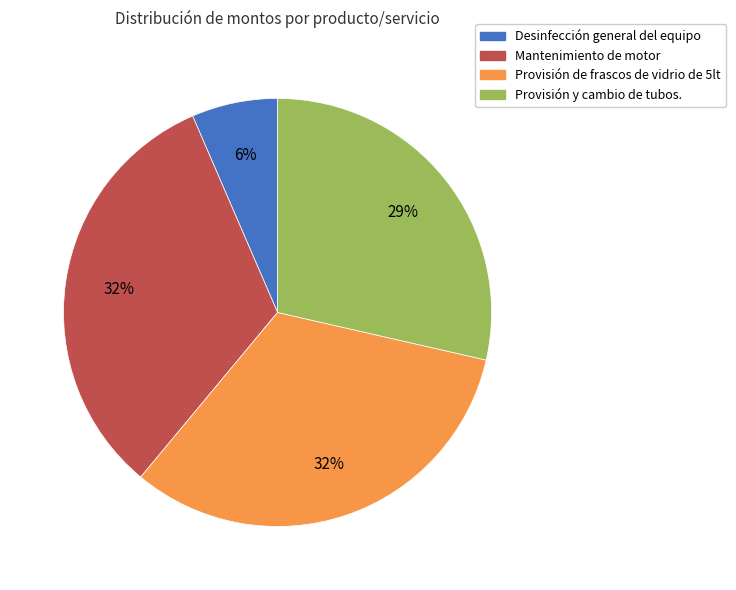

True or false: Desinfección general del equipo accounts for 14% of the total.

False